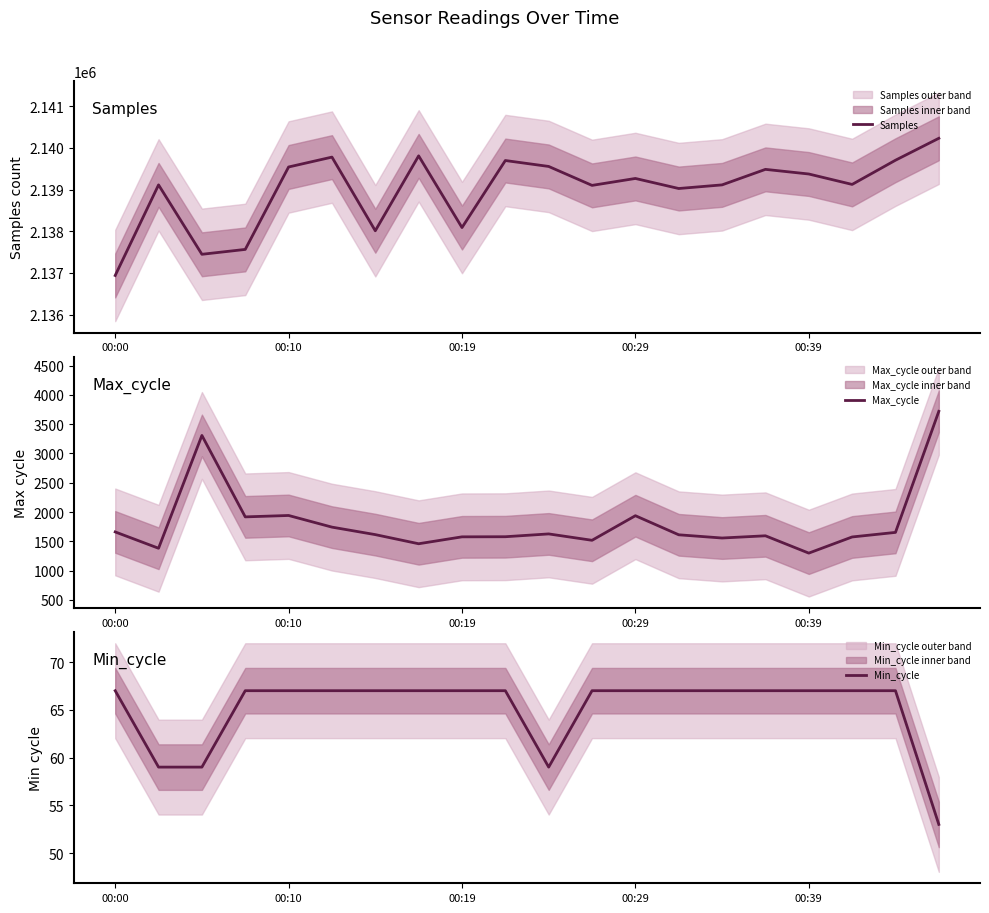

Reading right to left, list all the values displayed in this chart.

Samples: 2140229	2139703	2139123	2139373	2139484	2139112	2139025	2139266	2139100	2139554	2139696	2138089	2139808	2138012	2139778	2139541	2137565	2137448	2139112	2136940
Max_cycle: 3720	1652	1574	1298	1594	1556	1611	1937	1517	1626	1578	1576	1458	1614	1742	1941	1917	3308	1381	1660
Min_cycle: 53	67	67	67	67	67	67	67	67	59	67	67	67	67	67	67	67	59	59	67